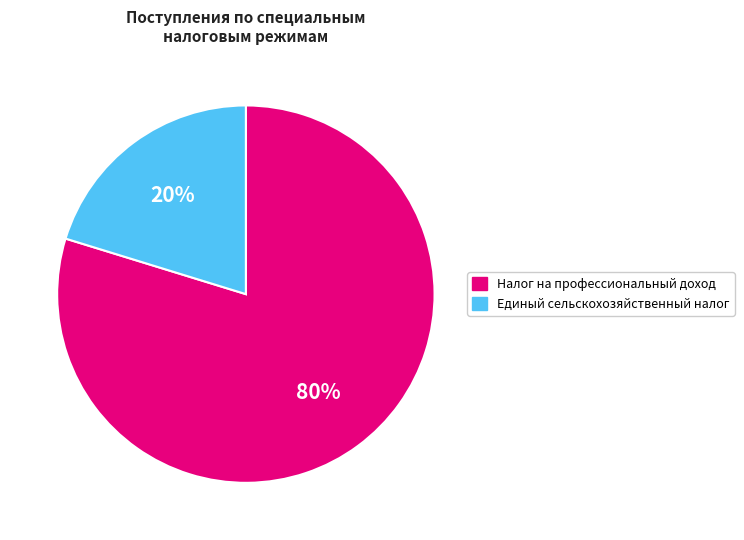

Is it true that Единый сельскохозяйственный налог is 20% of the pie?

True